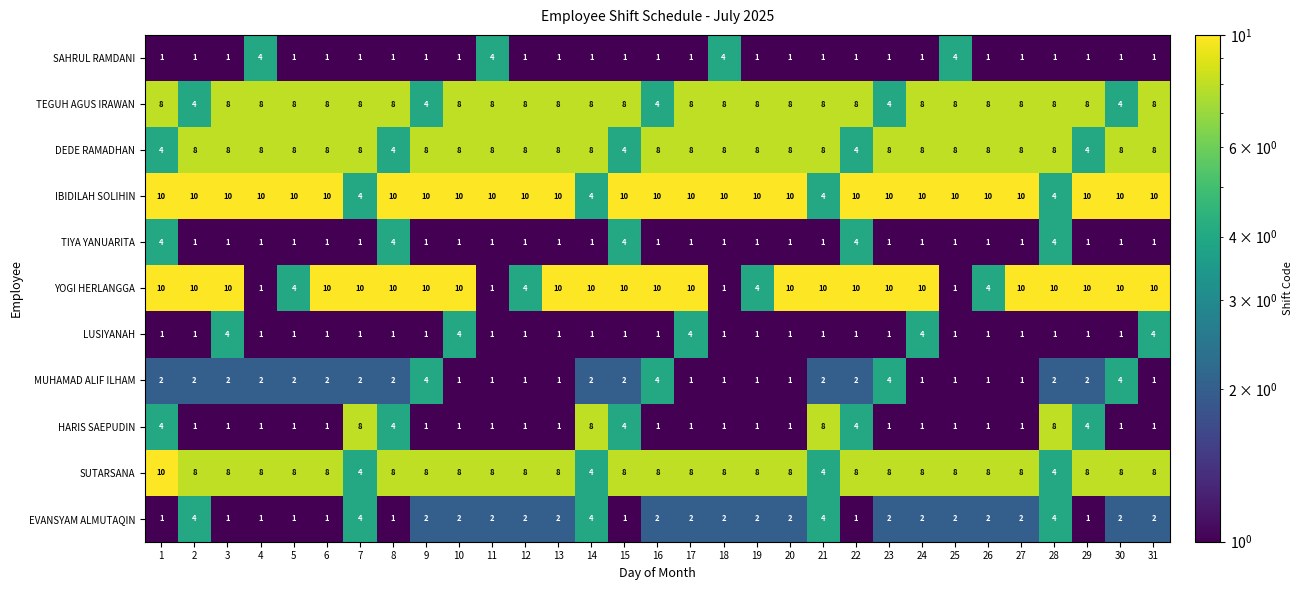

What is the sum of the HARIS SAEPUDIN values at 15 and 22?

8